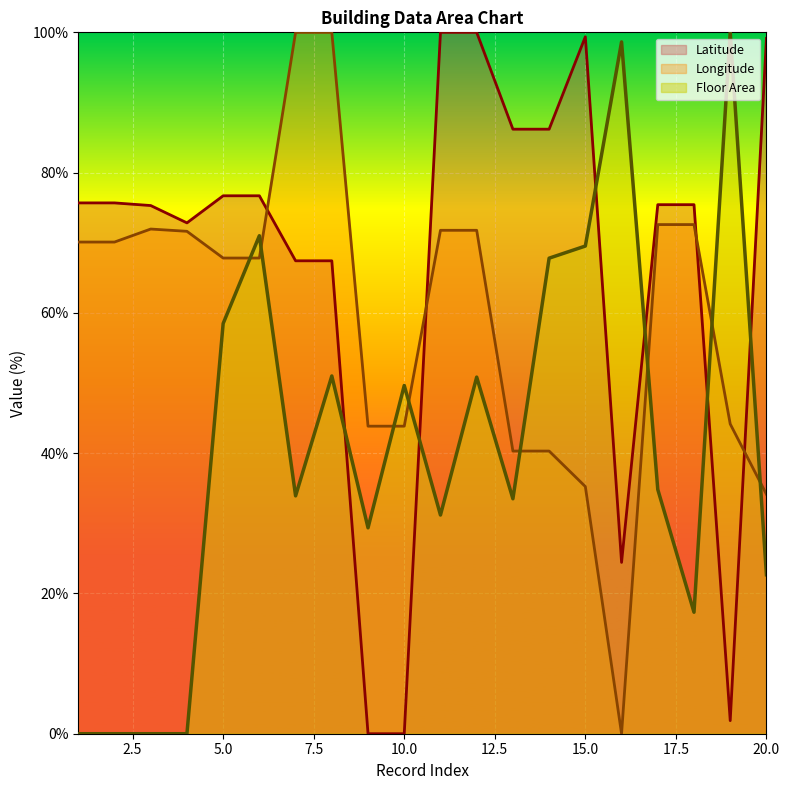

At which category does Floor Area reach its first local valley?

7